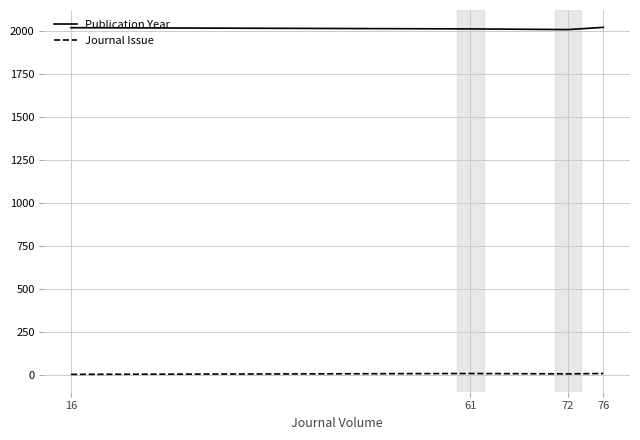

How many series are shown in this chart?

2